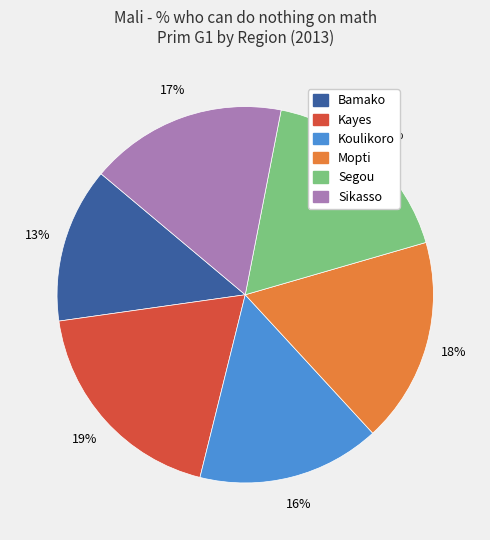

To the nearest percent, what is the average slice percentage?

17%